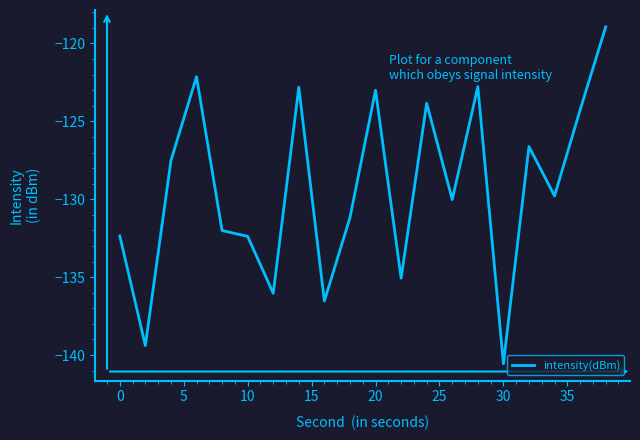

What is the difference between the maximum and minimum values?

21.6